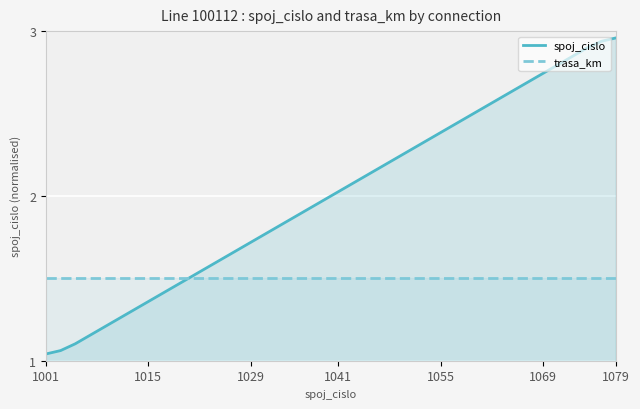

True or false: trasa_km has more than 1 interior local peaks.

False